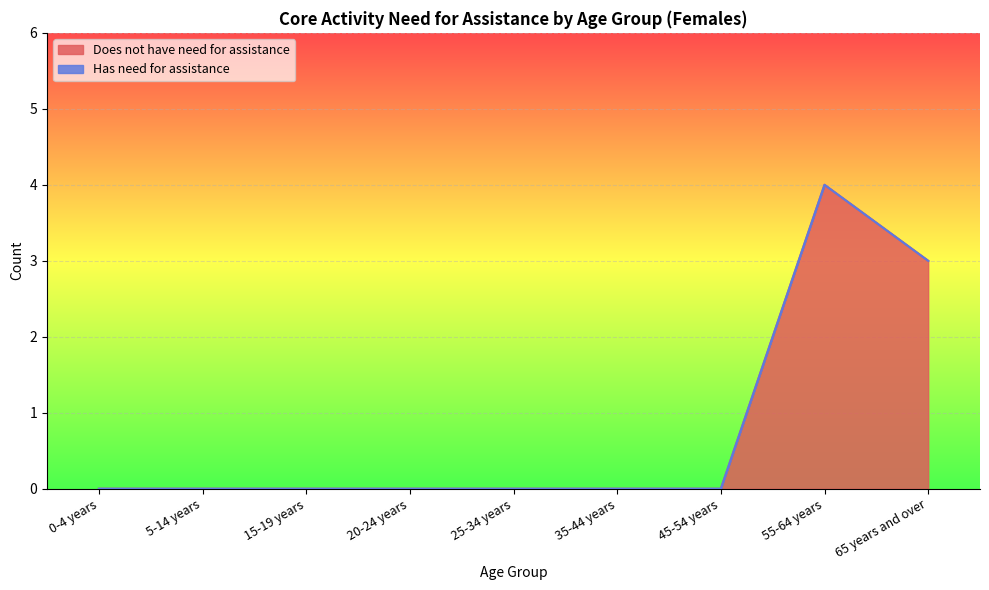

What is the sum of all values?

7